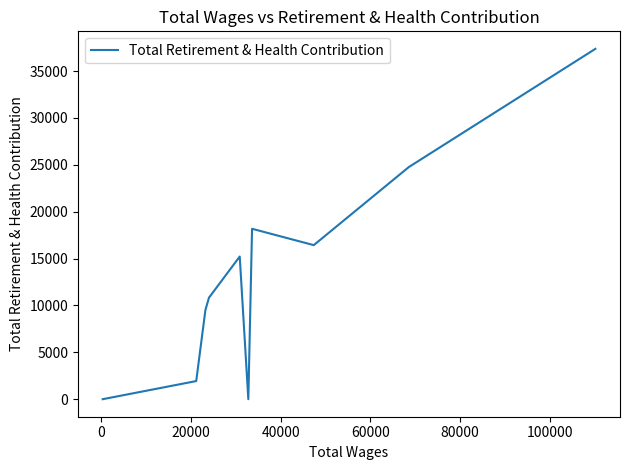

Count the number of categories in the chart.

10